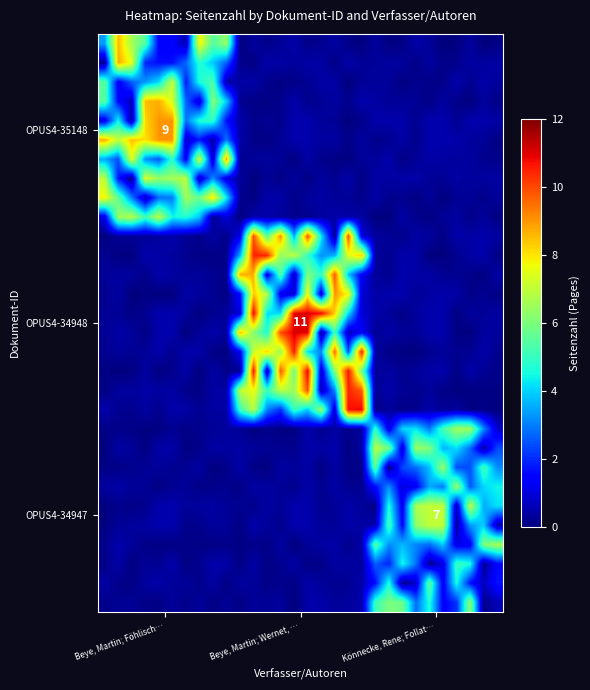

Which has a higher value, 24 or 8?

8